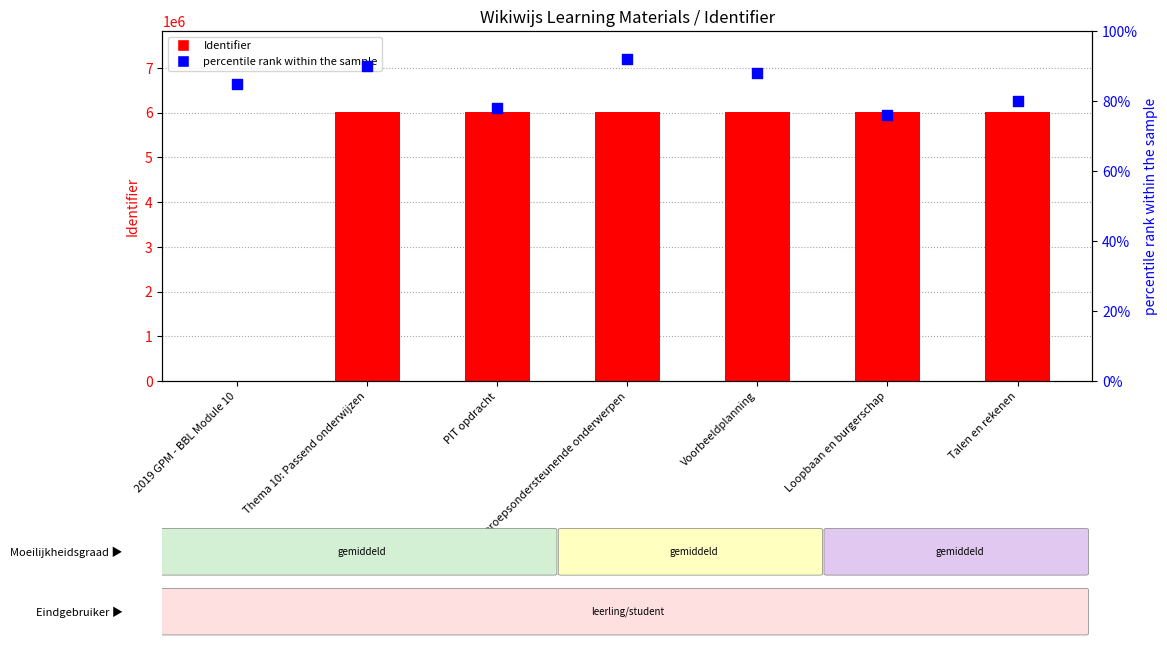

Which series reaches the minimum Y coordinate?

Identifier (count)